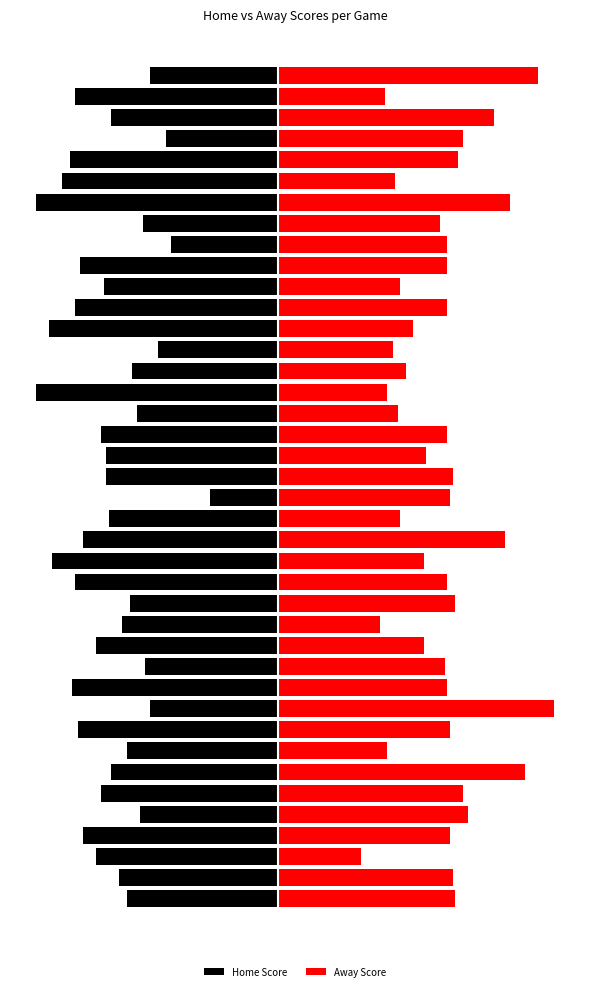

What value does the Away Score series have at 33, to the nearest 5?

90